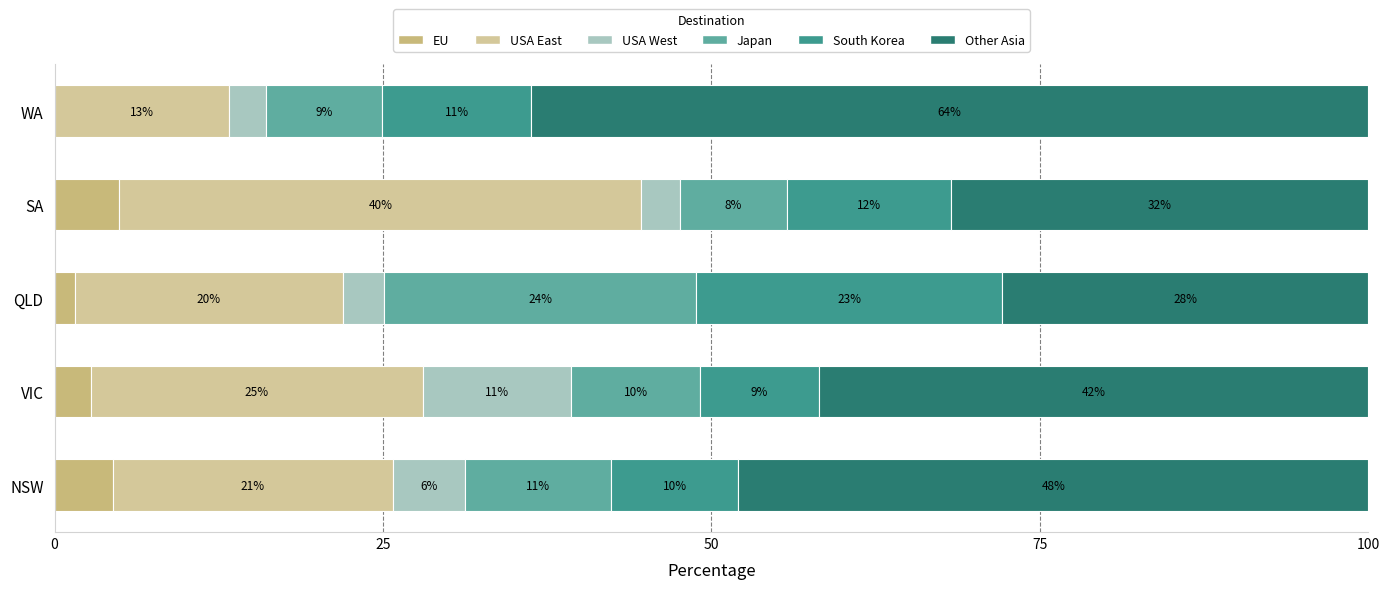

What is the difference between the maximum and minimum values in the South Korea series?

14.2